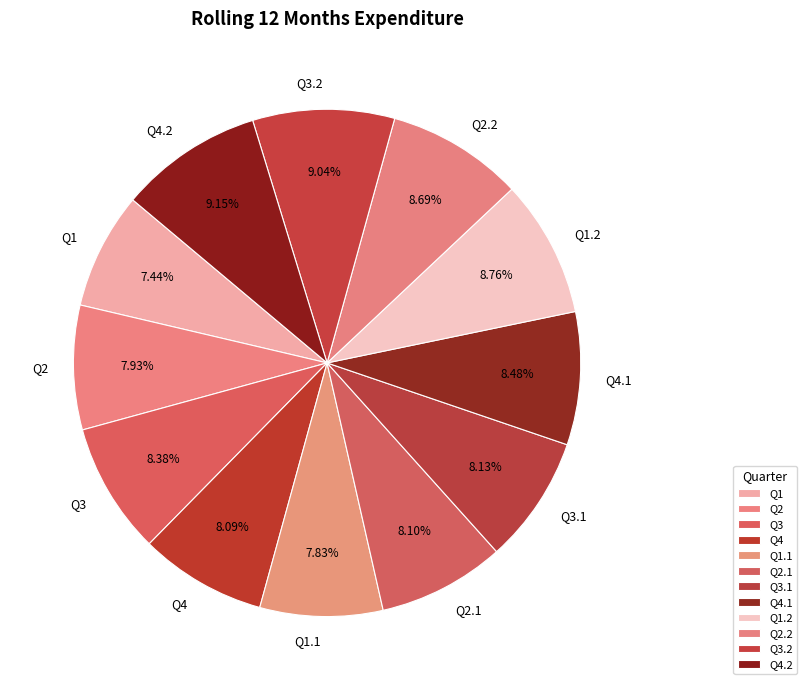

Do Q3 and Q2.1 together represent more than half of the pie?

No